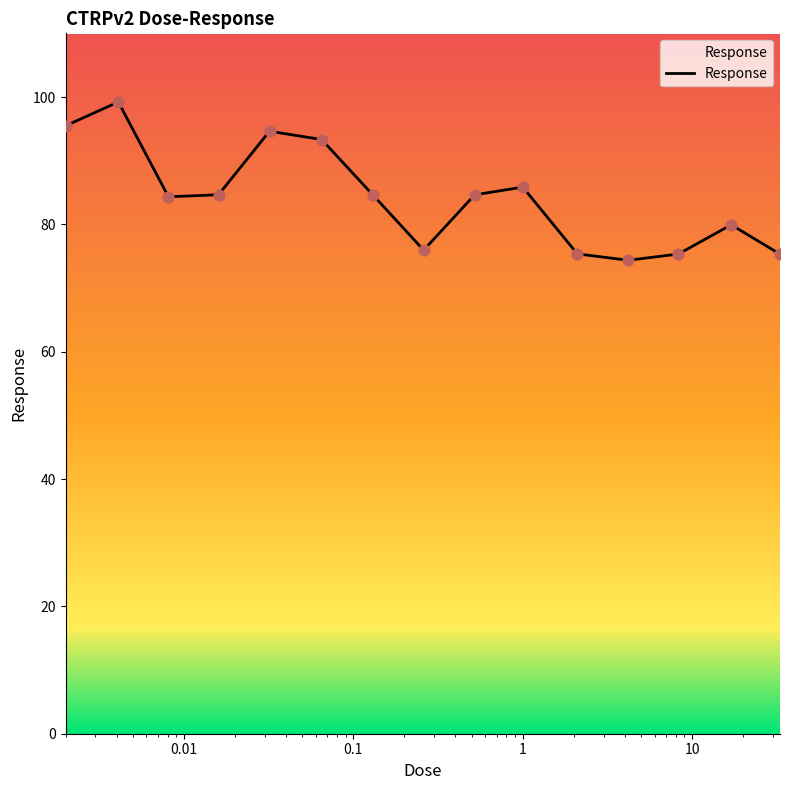

What is the difference between the maximum and minimum values?

24.9